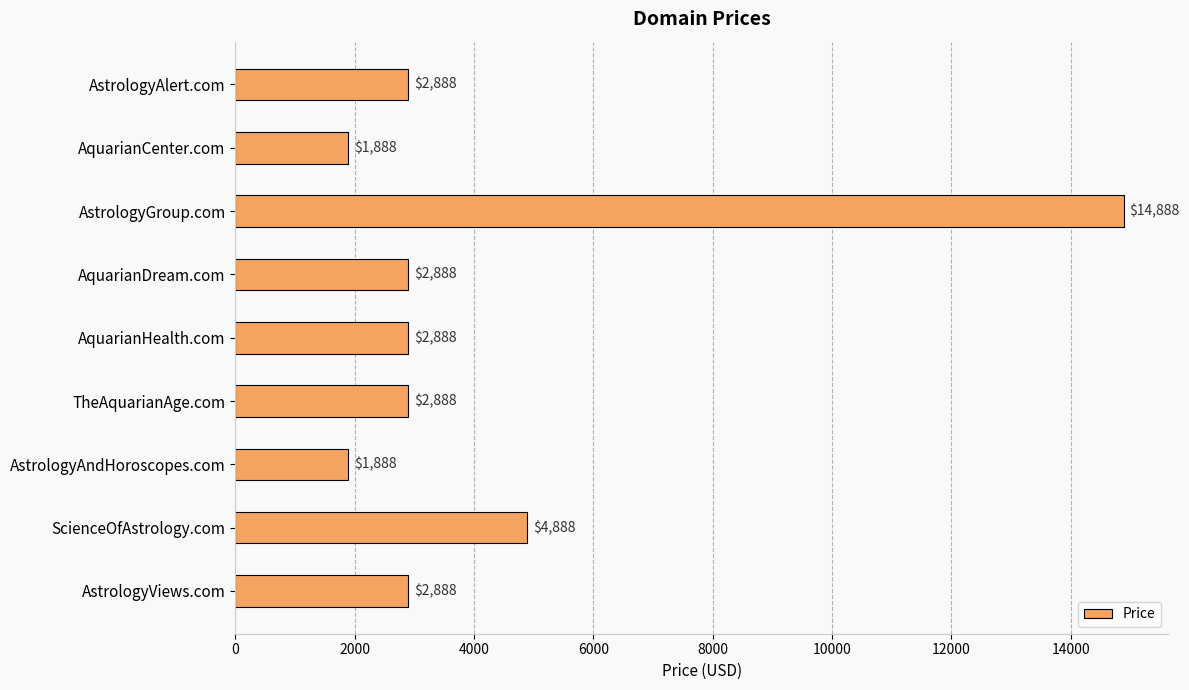

How many bars are there in total?

9